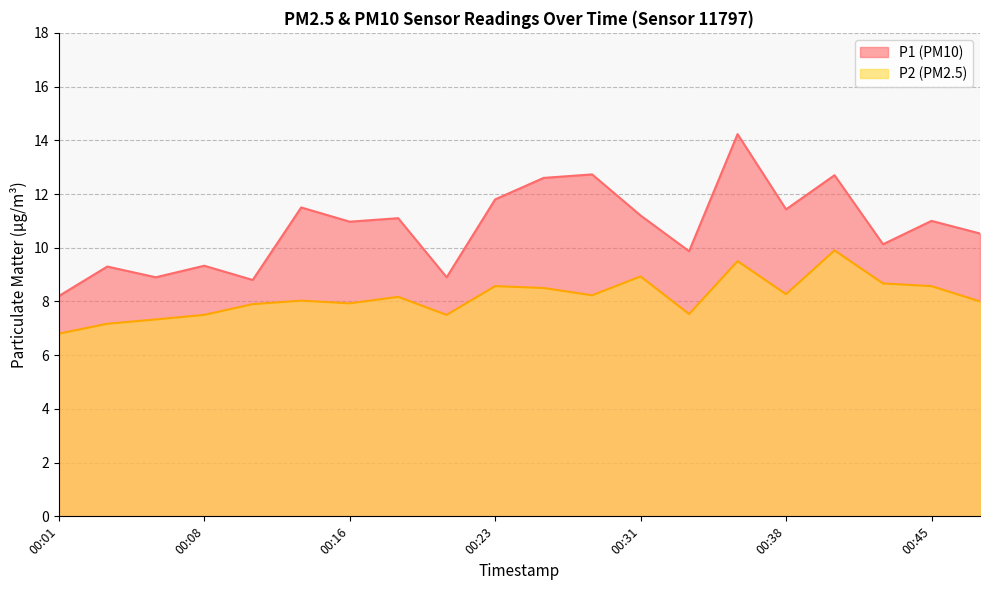

List the labels in order of P2 value, largest first.

00:40, 00:35, 00:31, 00:43, 00:23, 00:45, 00:26, 00:38, 00:28, 00:18, 00:13, 00:48, 00:16, 00:11, 00:33, 00:08, 00:21, 00:06, 00:04, 00:01